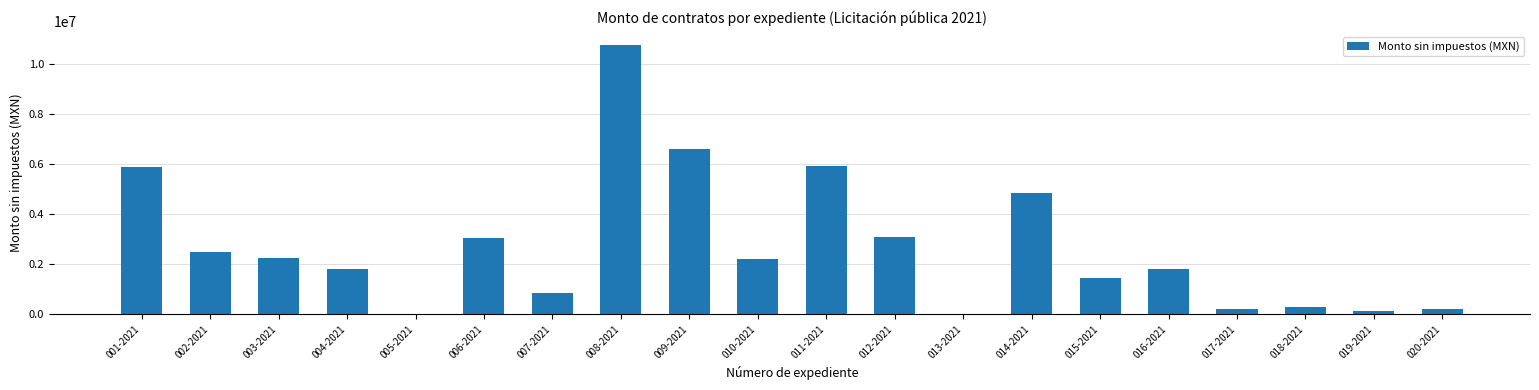

Is it true that the value at 008-2021 is 10759741.3?

True